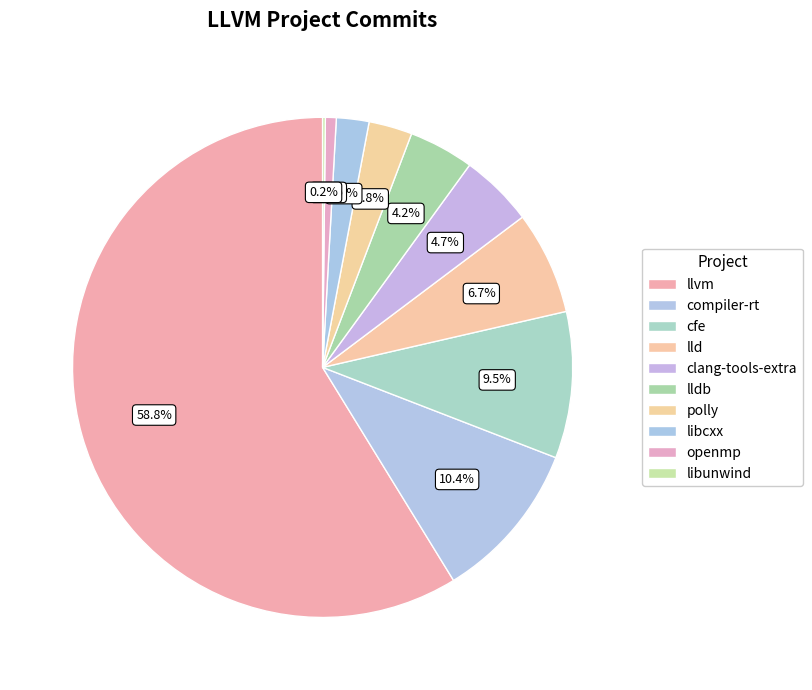

Count the number of slices in the pie.

10